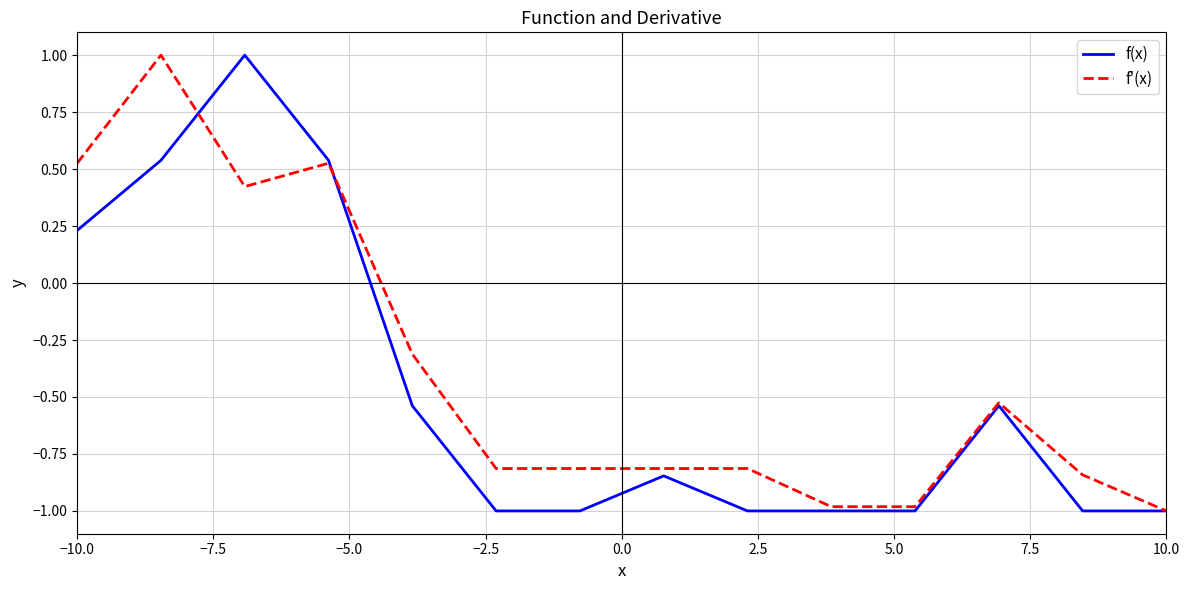

What is the greatest value displayed?

1.0